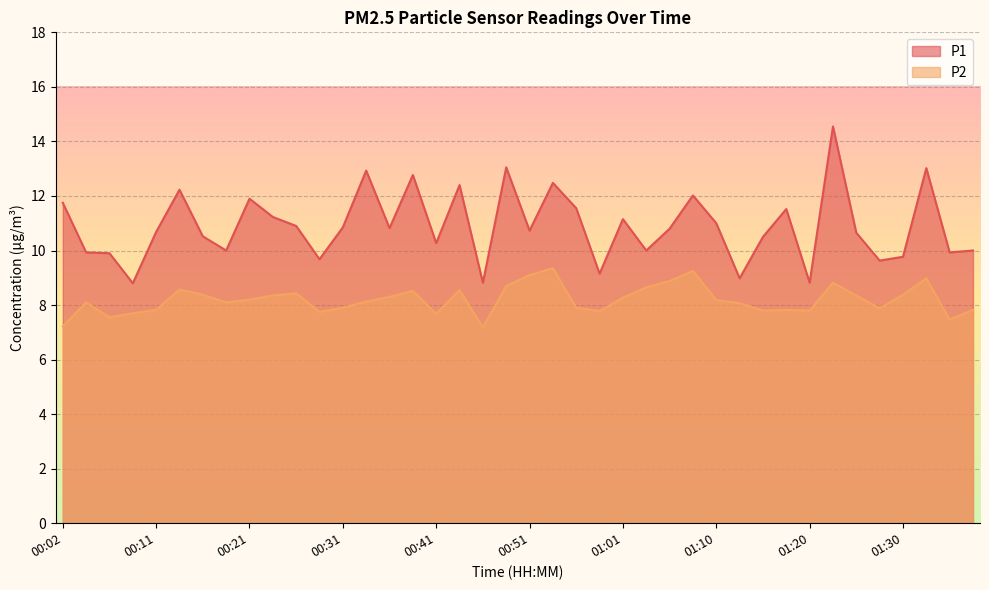

Which series has the largest total across all categories?

P1